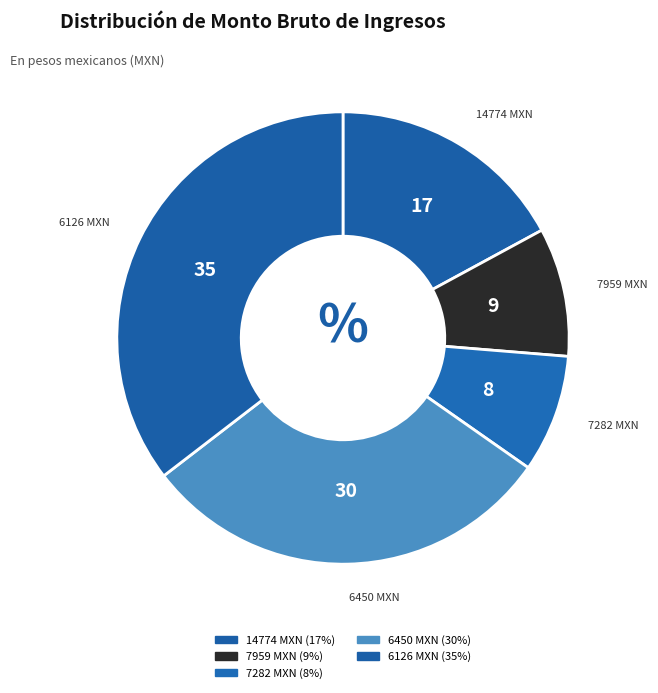

Is the sum of 7282 MXN and 6450 MXN greater than half?

No